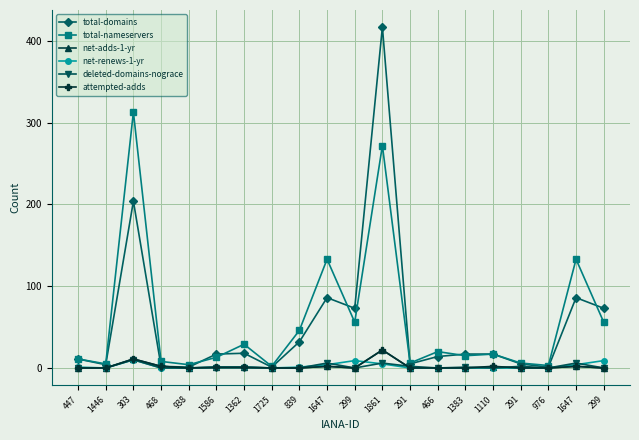

What is the difference between the maximum and minimum values in the net-adds-1-yr series?

22